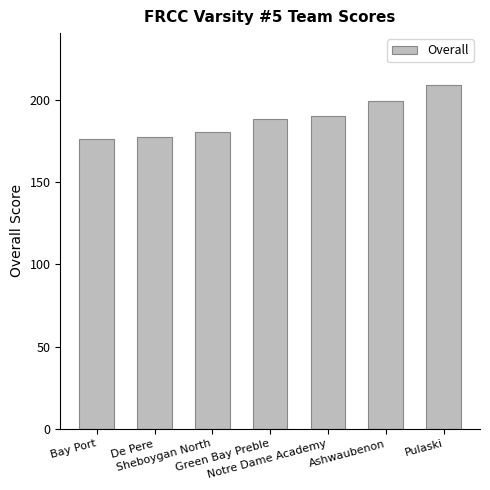

Reading right to left, transcribe all the data shown in this chart.

Pulaski=209	Ashwaubenon=199	Notre Dame Academy=190	Green Bay Preble=188	Sheboygan North=180	De Pere=177	Bay Port=176